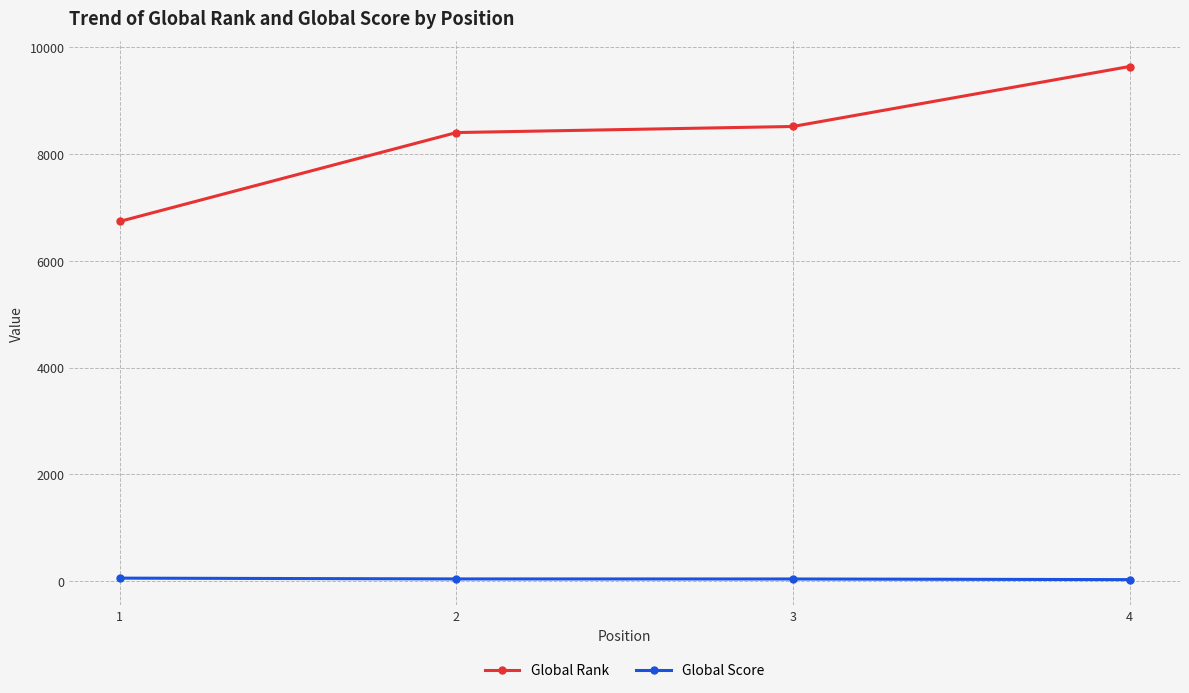

What is the maximum value shown in the chart?

9642